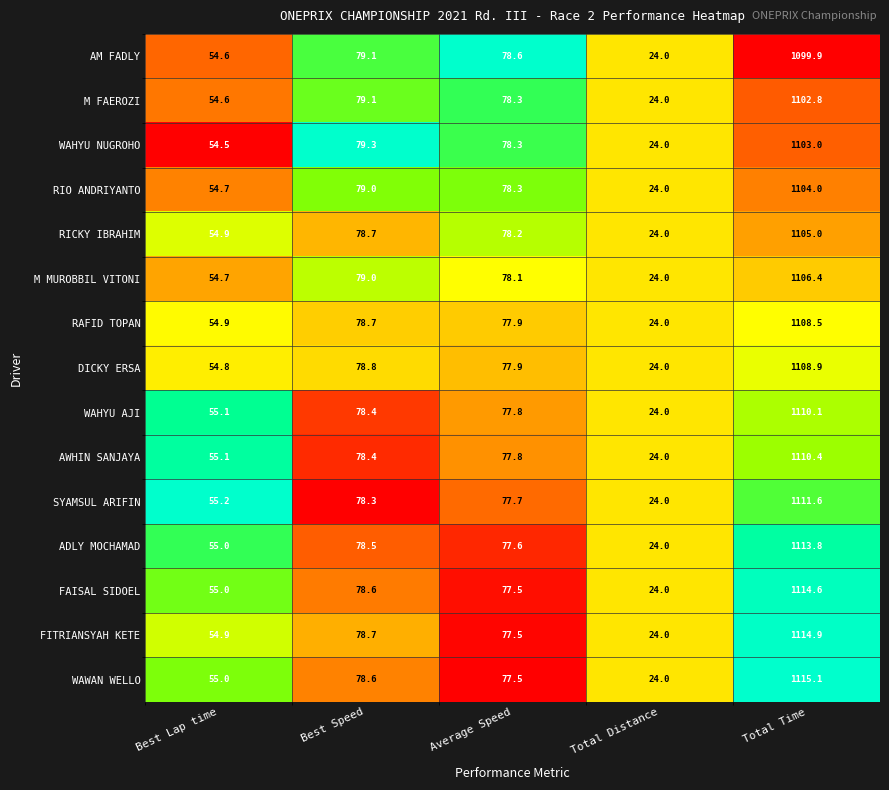

Which series has the largest range (max minus min)?

WAWAN WELLO